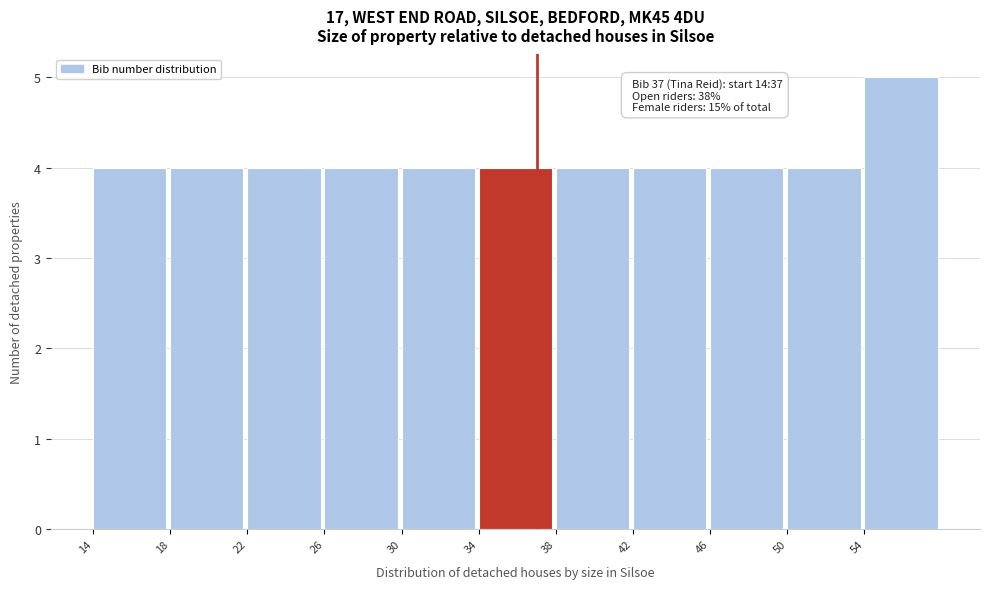

Which range on the x-axis has the tallest bar?

54 to 58